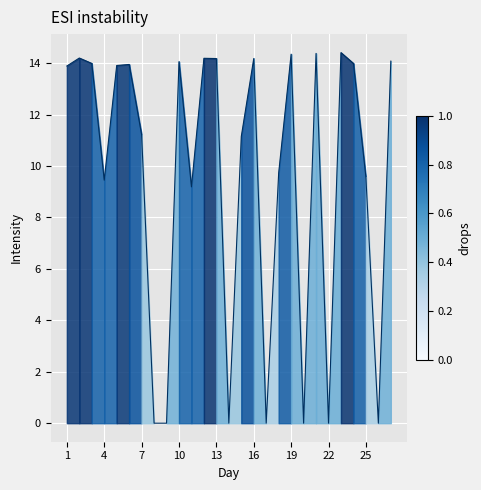

What is the maximum value shown in the chart?

14.4